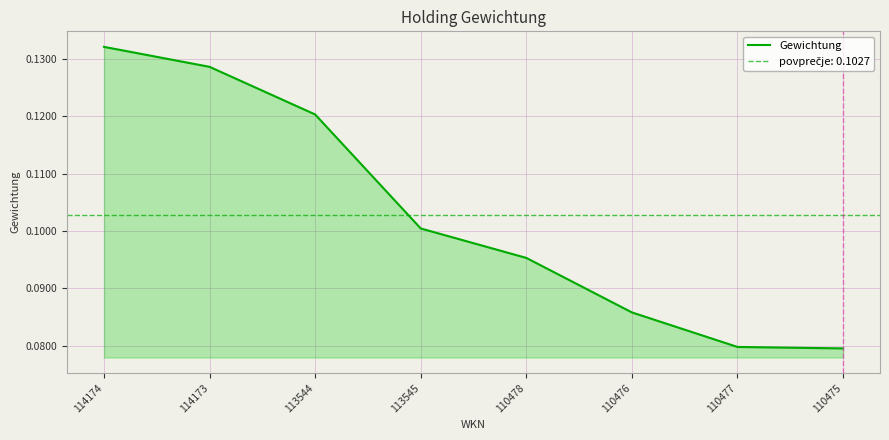

The value at 110478 is 0.1. True or false?

True